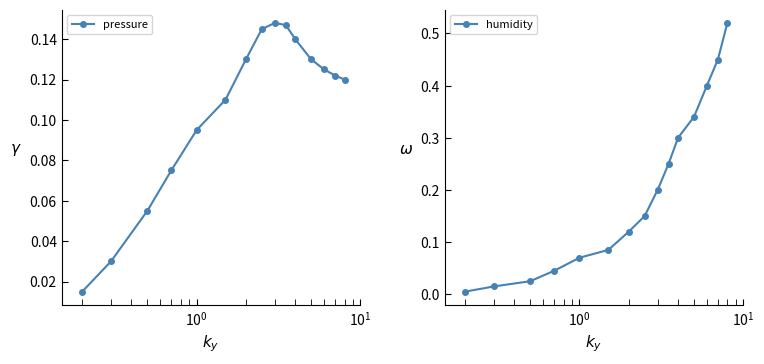

Which series has the largest total across all categories?

humidity